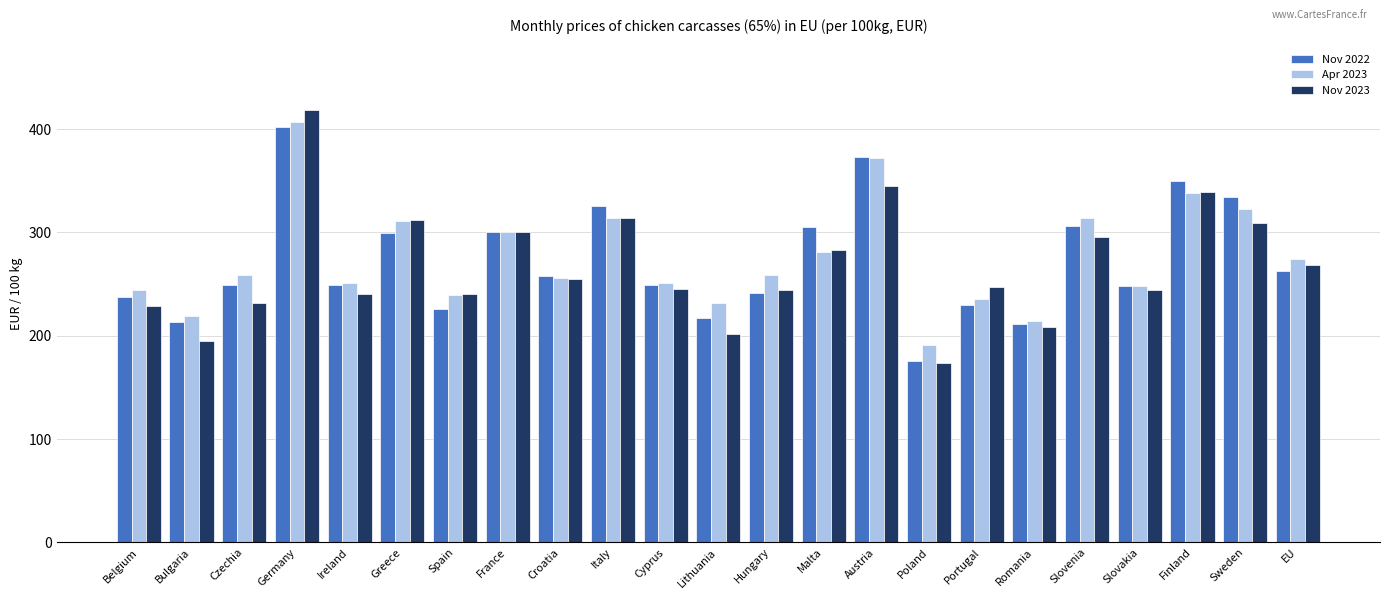

What is the total value across all series at Czechia?

739.7